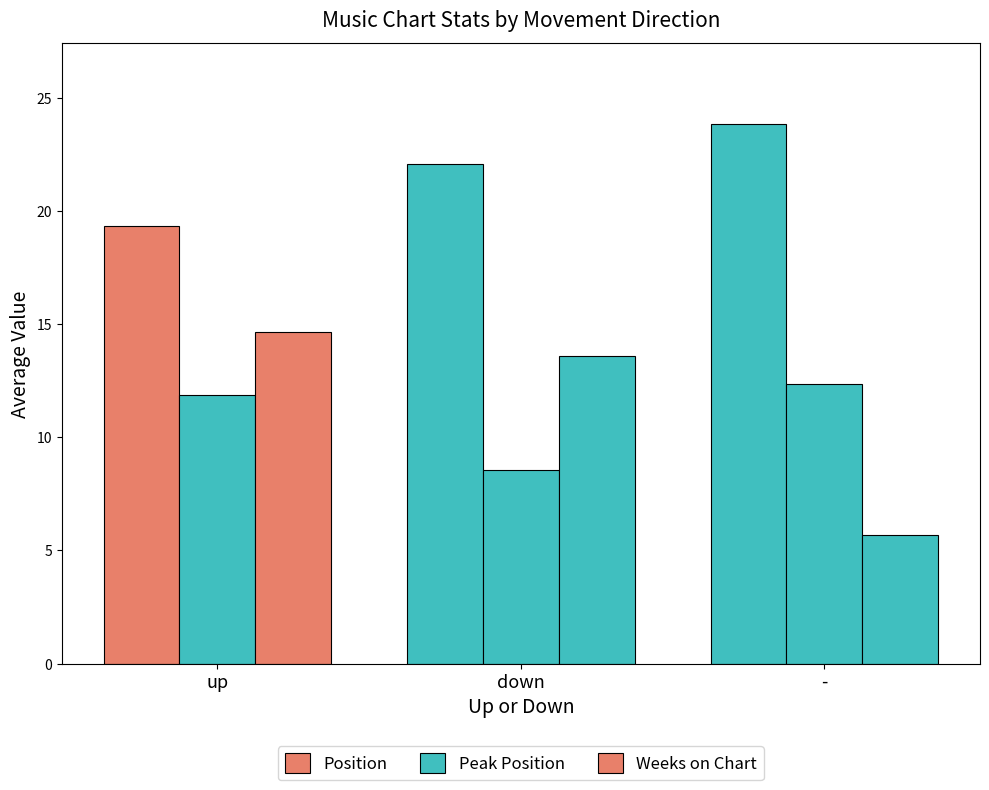

Are the bars grouped side by side (vs. stacked)?

Yes